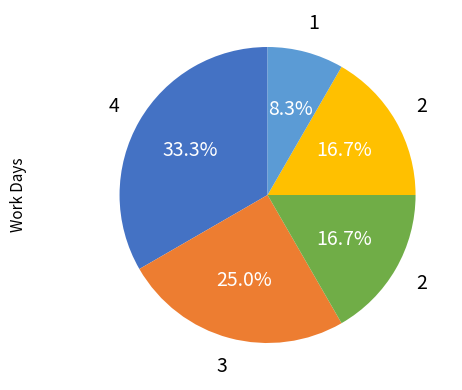

To the nearest percent, what is the average slice percentage?

20%